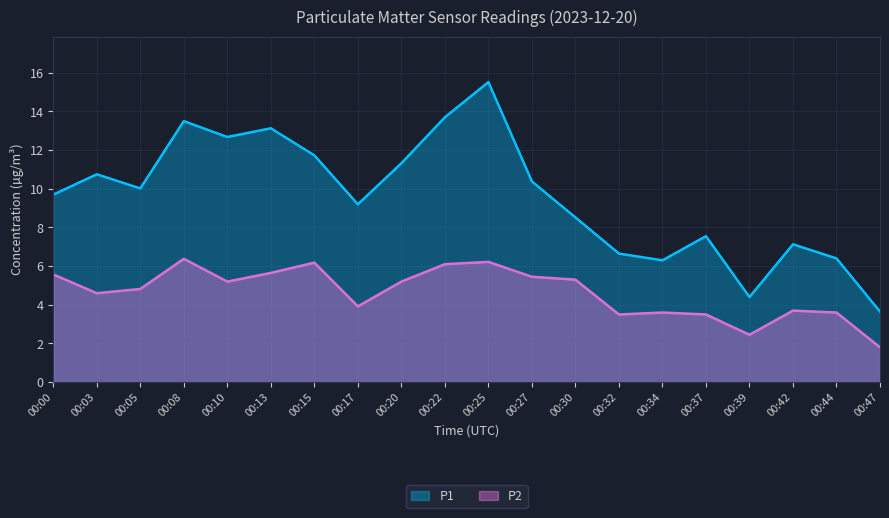

What is the sum of all P1 values?

192.2